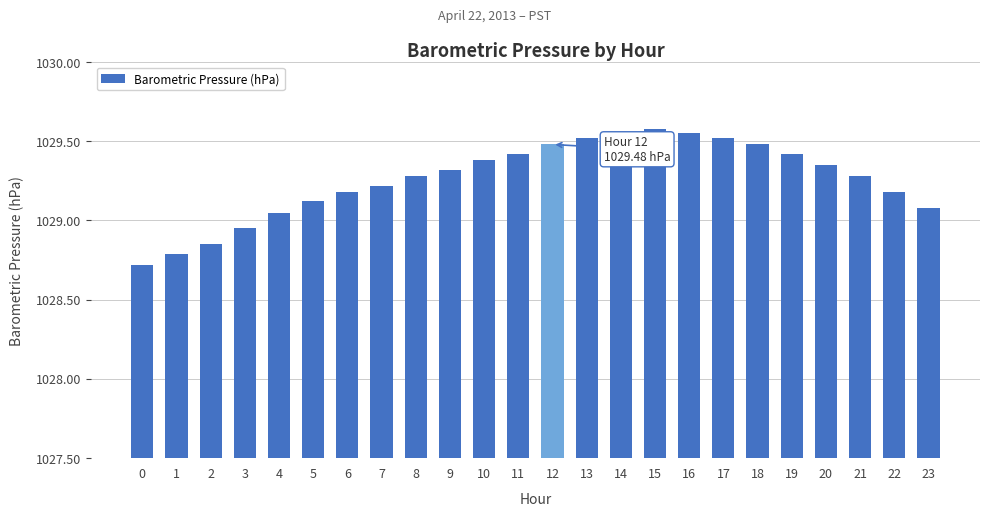

What is the change in value from 8 to 17?

+0.2